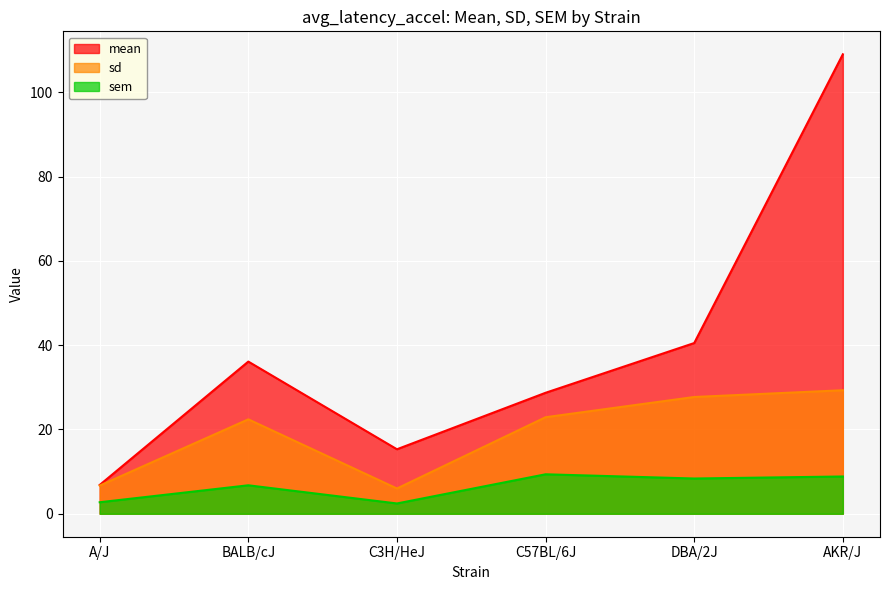

How many data points in mean are less than 36?

3